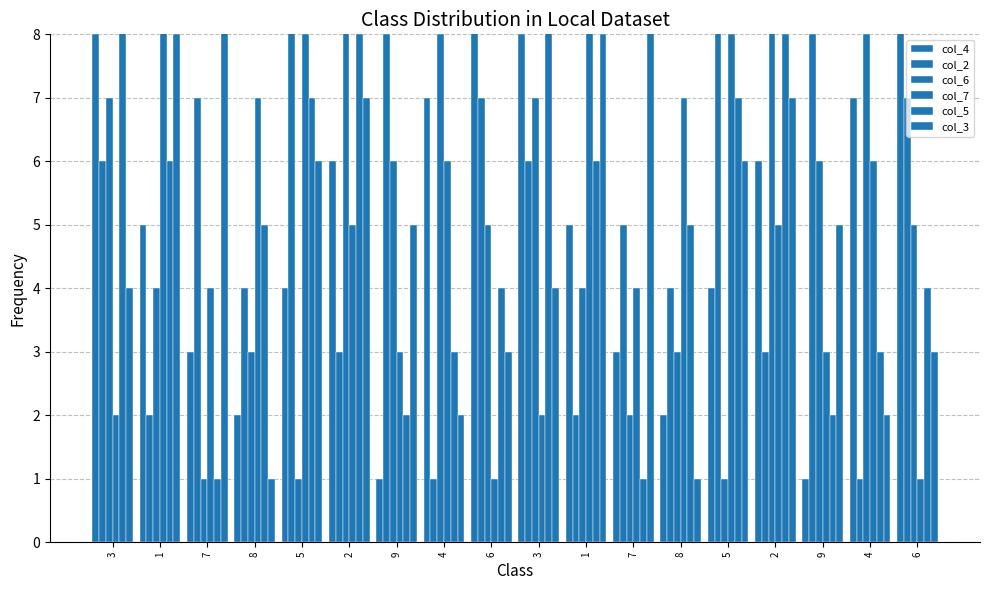

At which label does col_4 reach its peak?

6